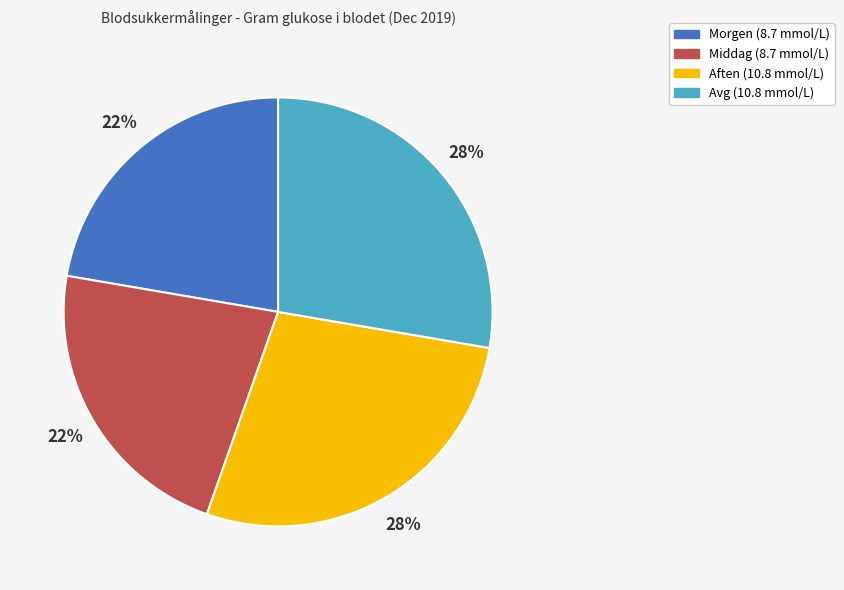

To the nearest percent, what is the combined percentage of Aften (10.8 mmol/L) and Morgen (8.7 mmol/L)?

50%